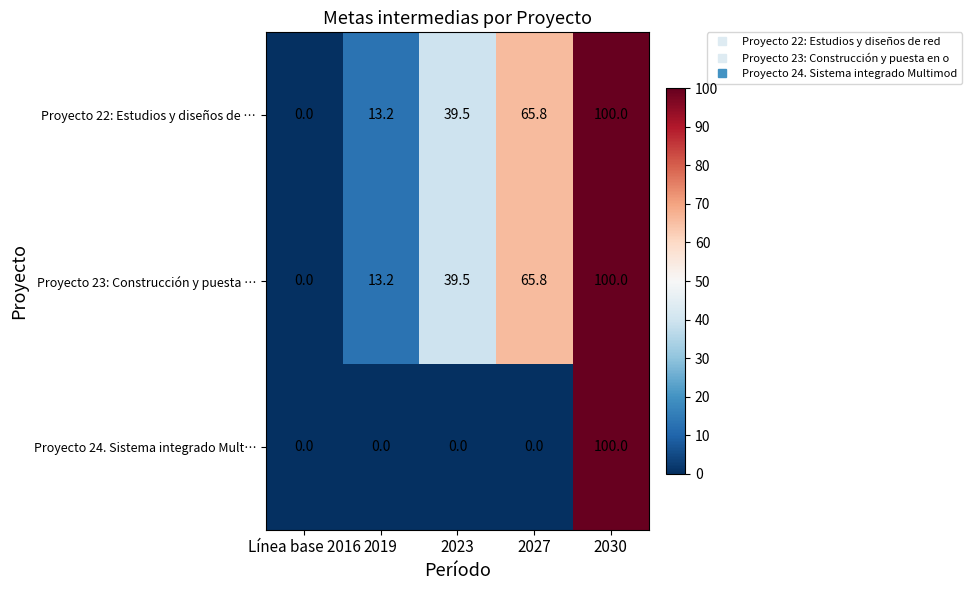

Which series changed the most between 2023 and 2030?

Proyecto 24. Sistema integrado Mult…